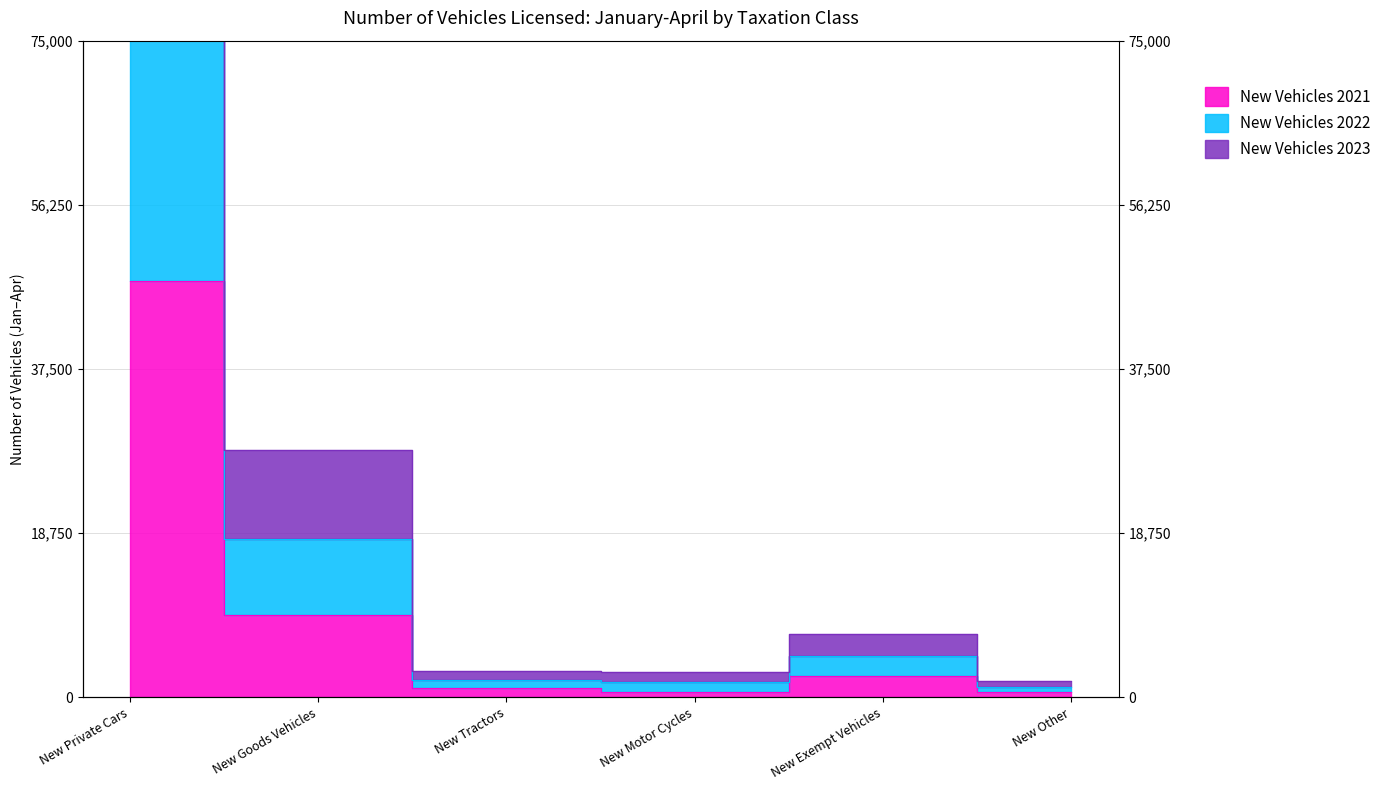

Which label corresponds to the largest value in the chart?

New Private Cars